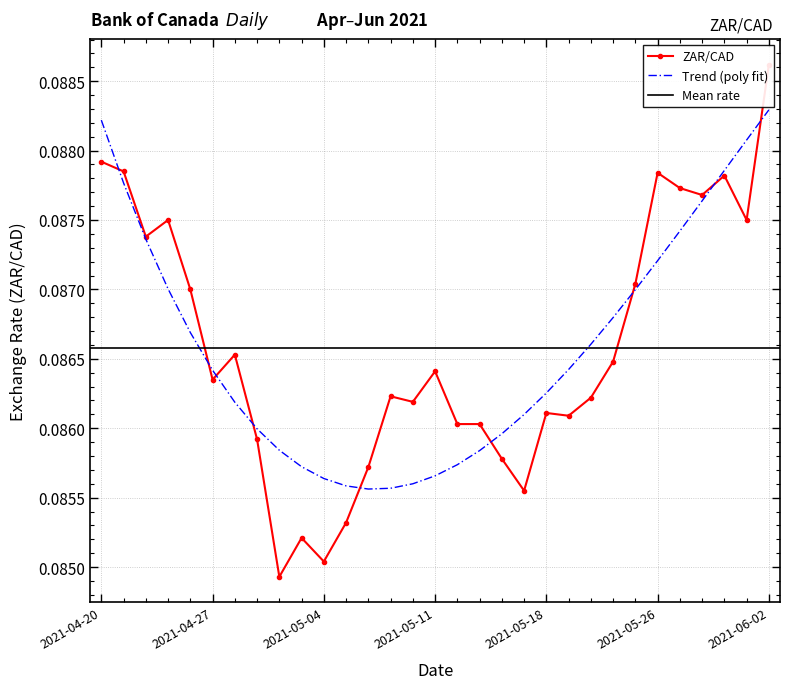

What is the maximum value shown in the chart?

0.1